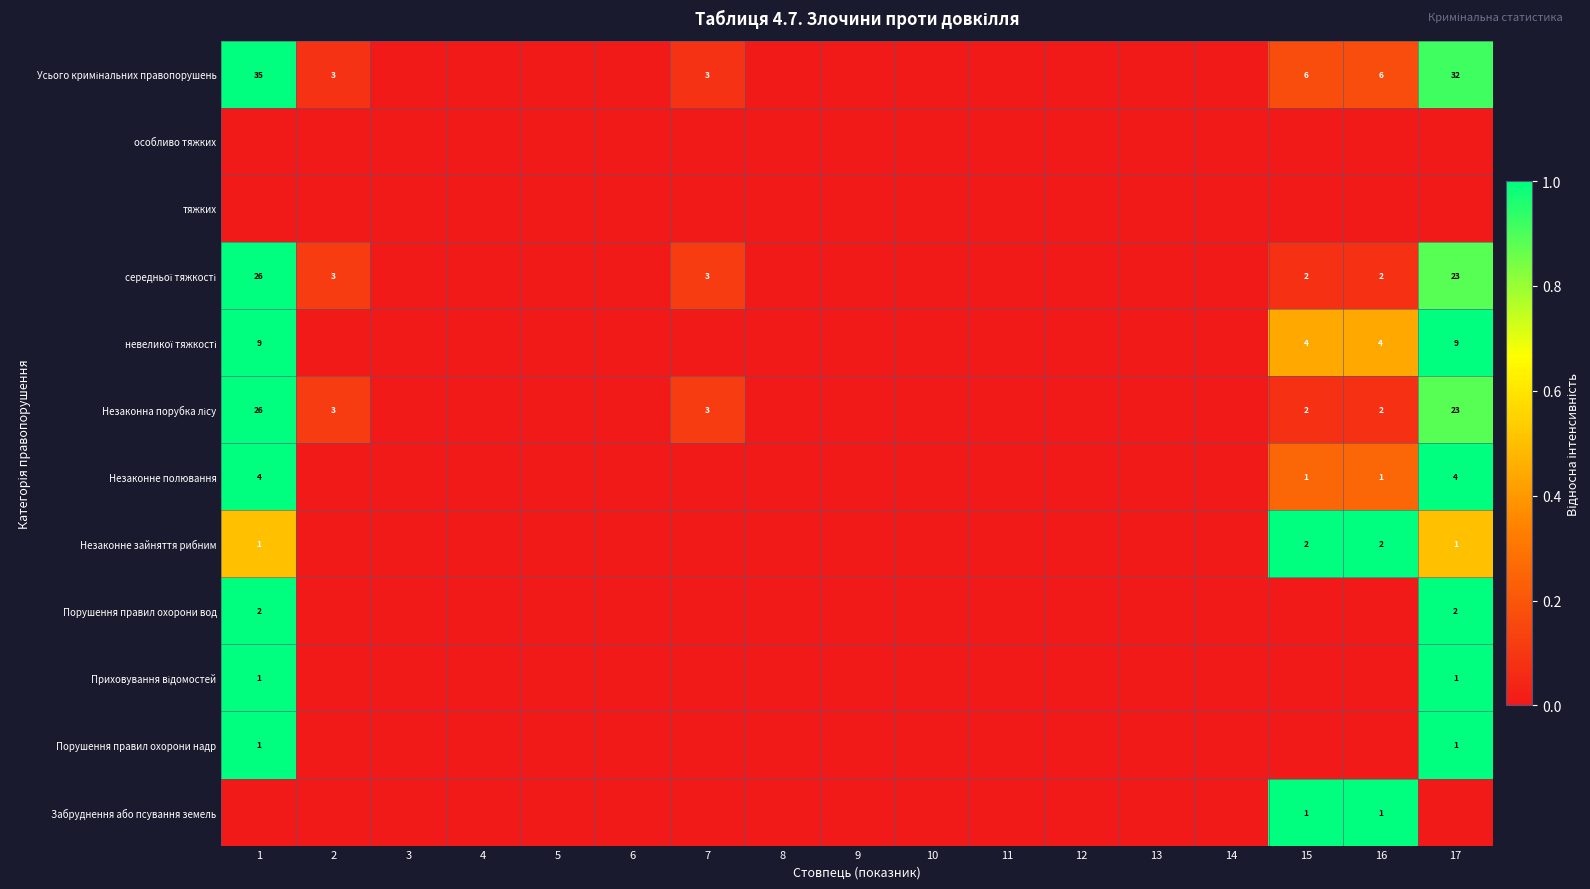

How many values in the Порушення правил охорони надр series exceed 0?

2